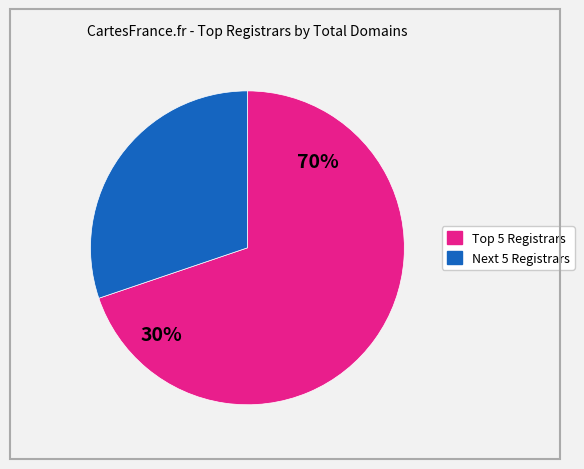

True or false: eNom, Inc. accounts for 6% of the total.

False